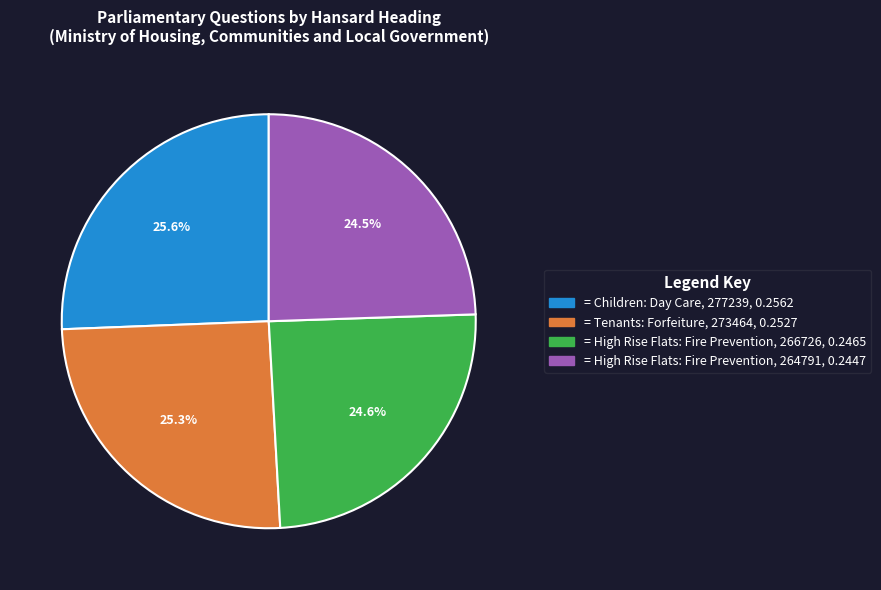

Does any single category account for the majority?

No